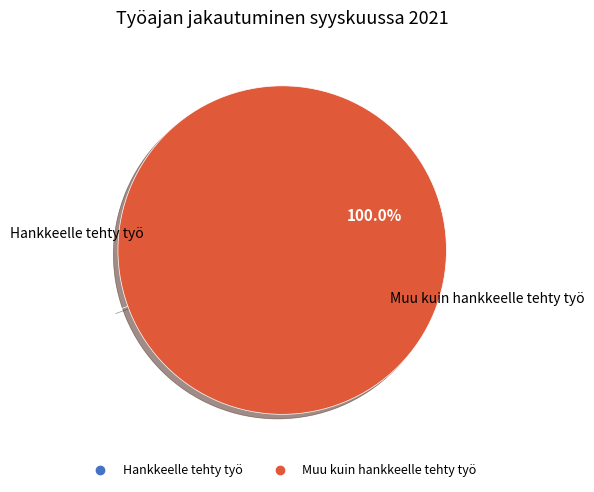

Is there any slice that represents more than half of the pie?

Yes